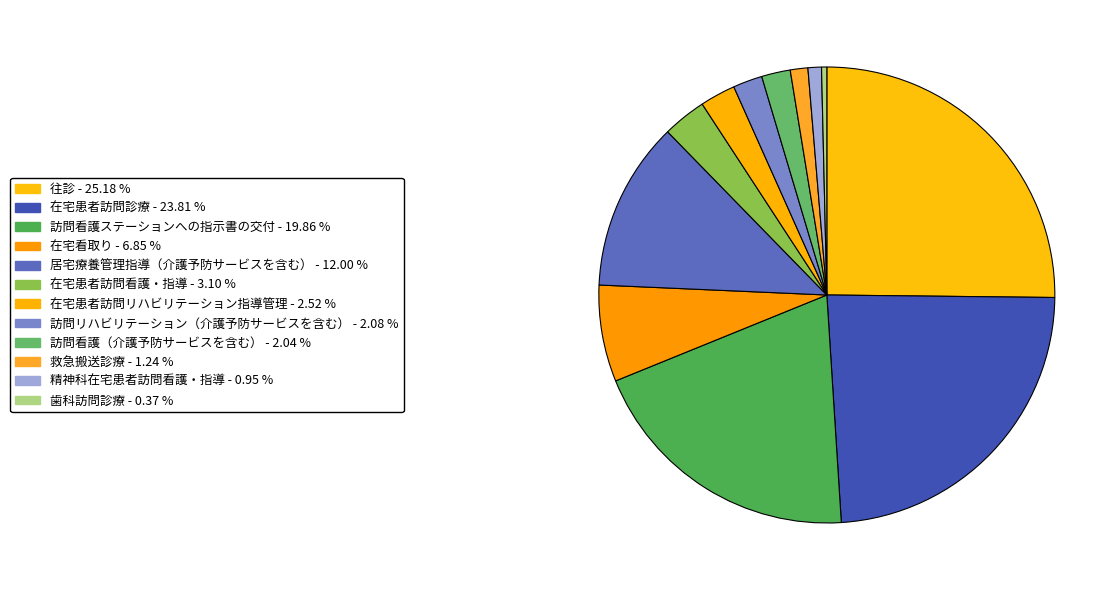

How many segments does this pie chart have?

12